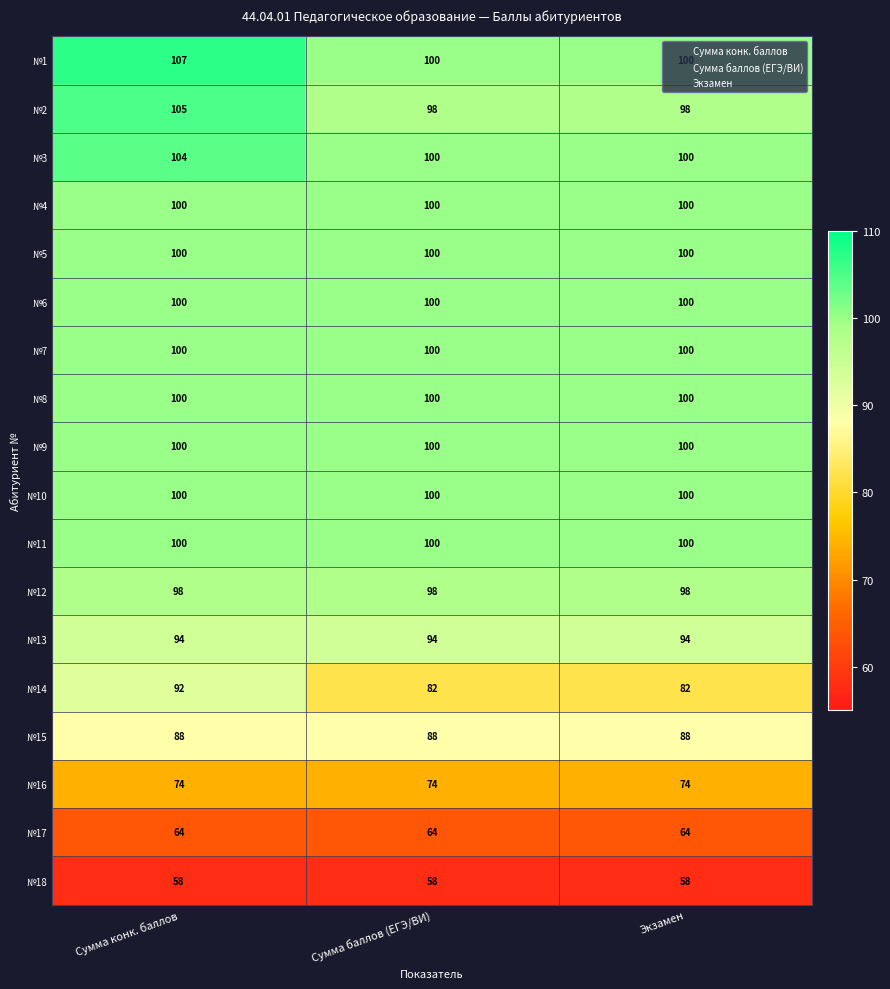

What is the maximum value shown in the chart?

107